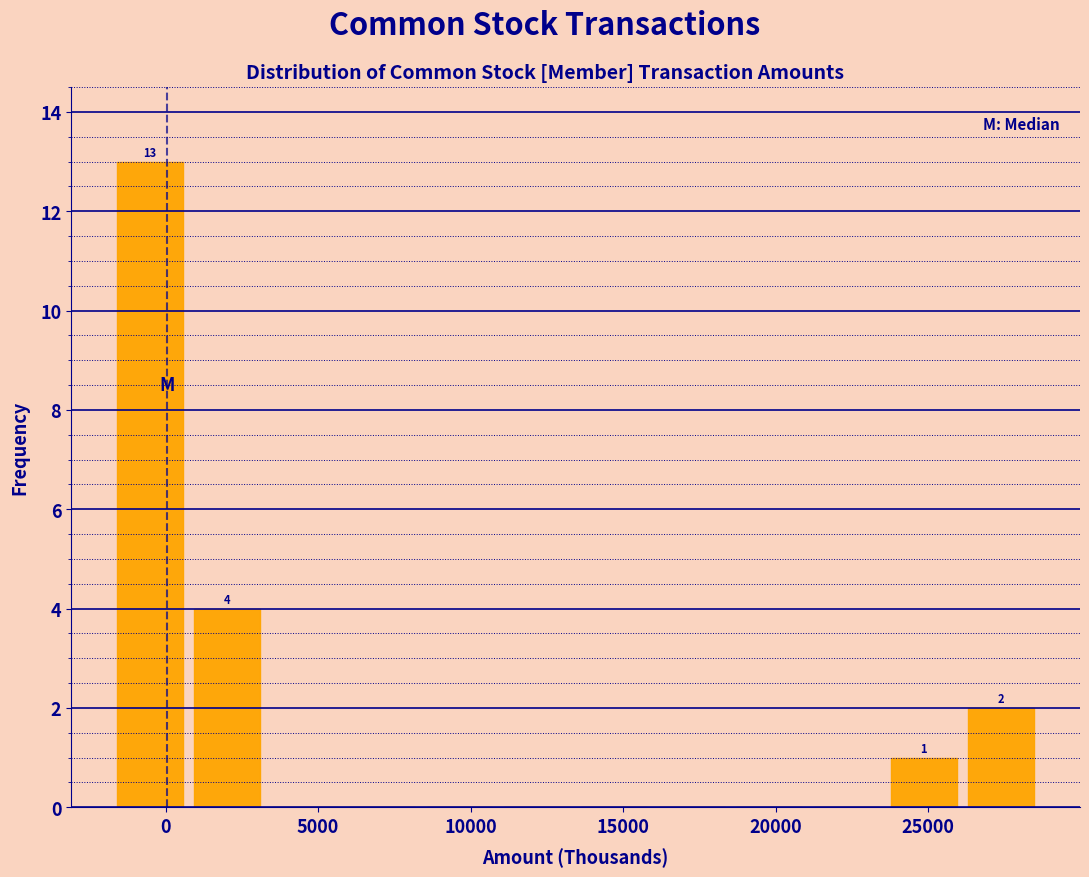

Which range on the x-axis has the tallest bar?

-2000 to 1000